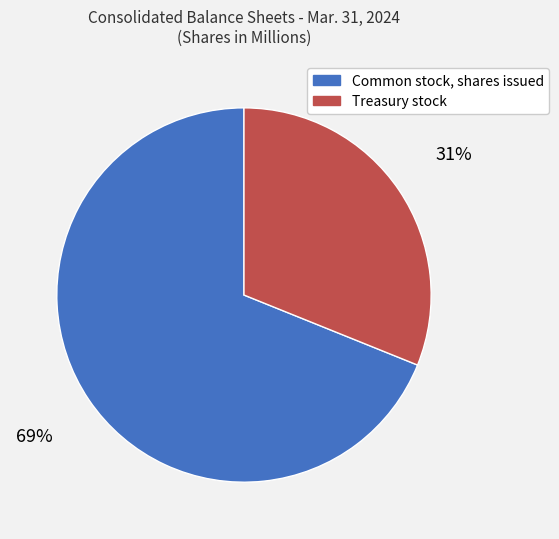

Which slice is the largest?

Common stock, shares issued